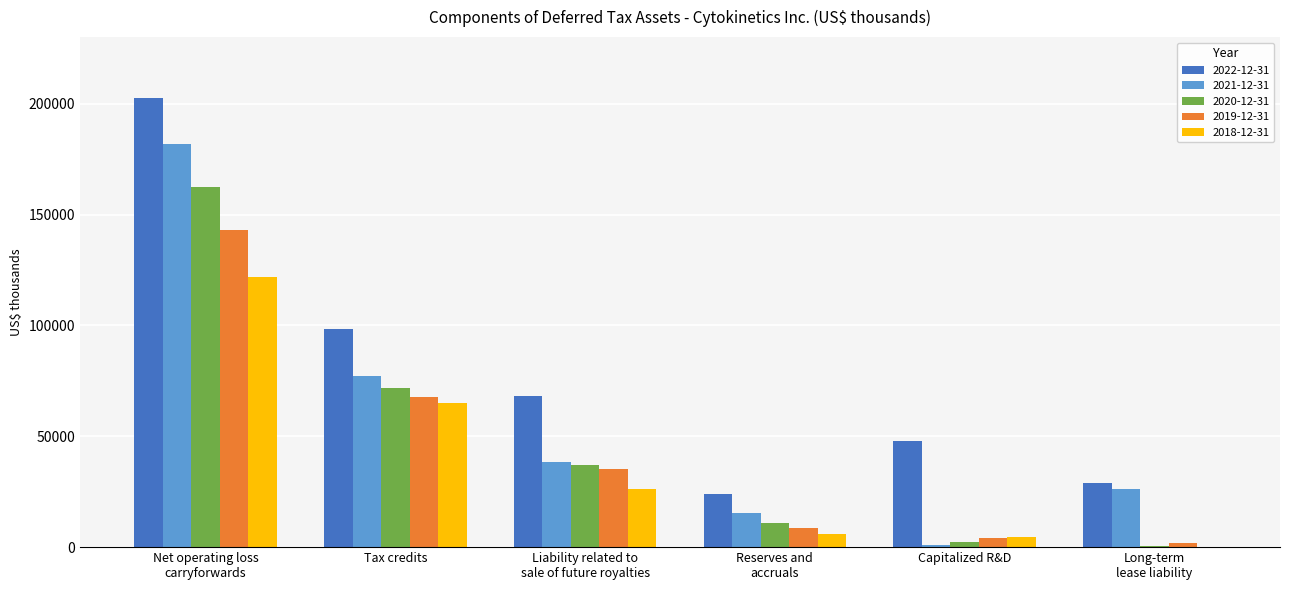

What is the approximate value of 2020-12-31 at Liability related to
sale of future royalties, to the nearest 50?

37000